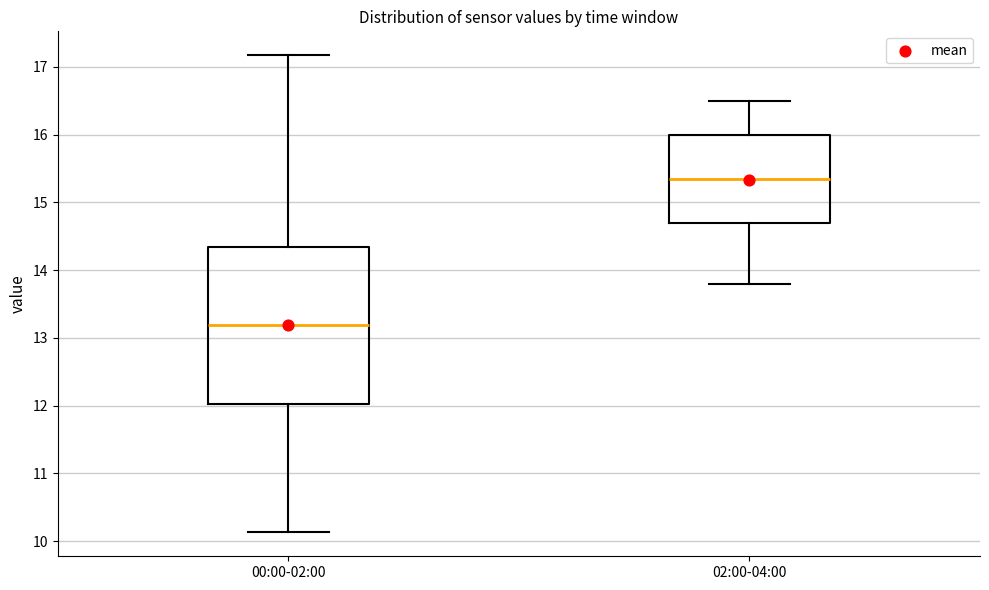

Where does the lower whisker of the box for 00:00-02:00 end on the y-axis? The values are not printed on the chart, so give them approximately, as read against the axis.

10.1